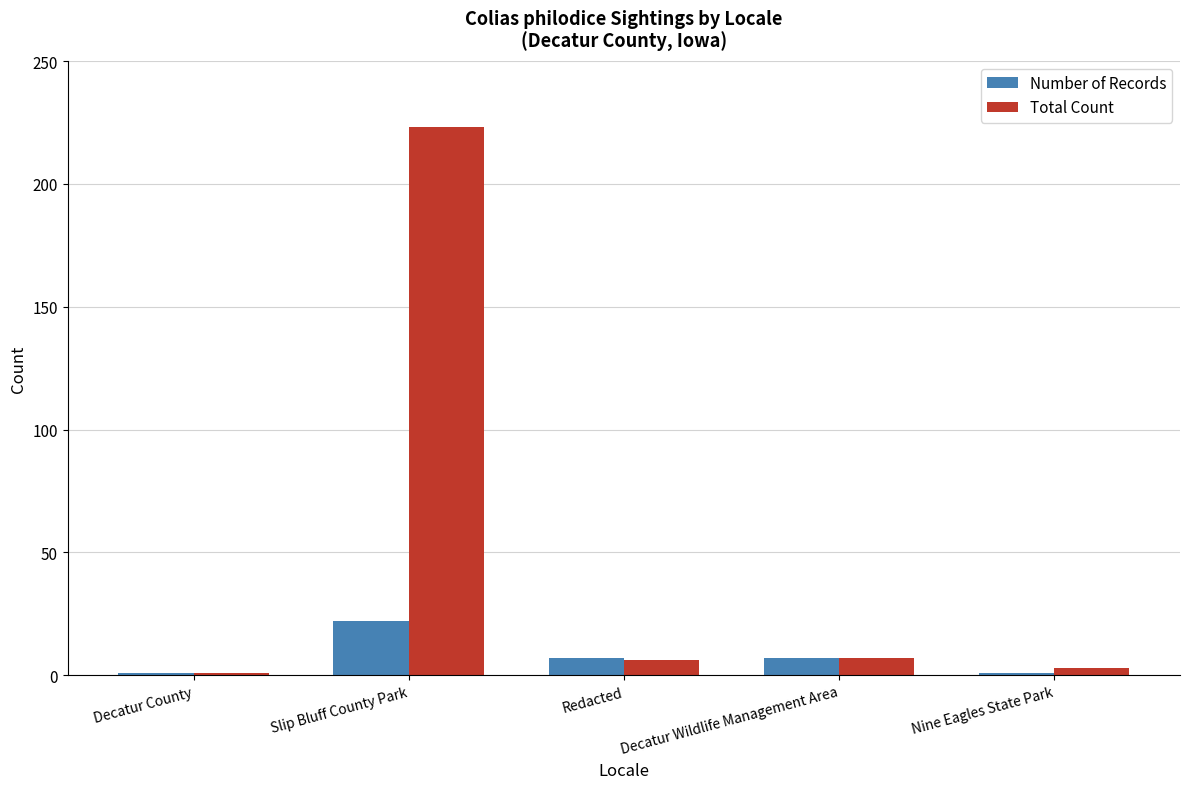

True or false: Total Count has a value of 7 at Decatur Wildlife Management Area.

True